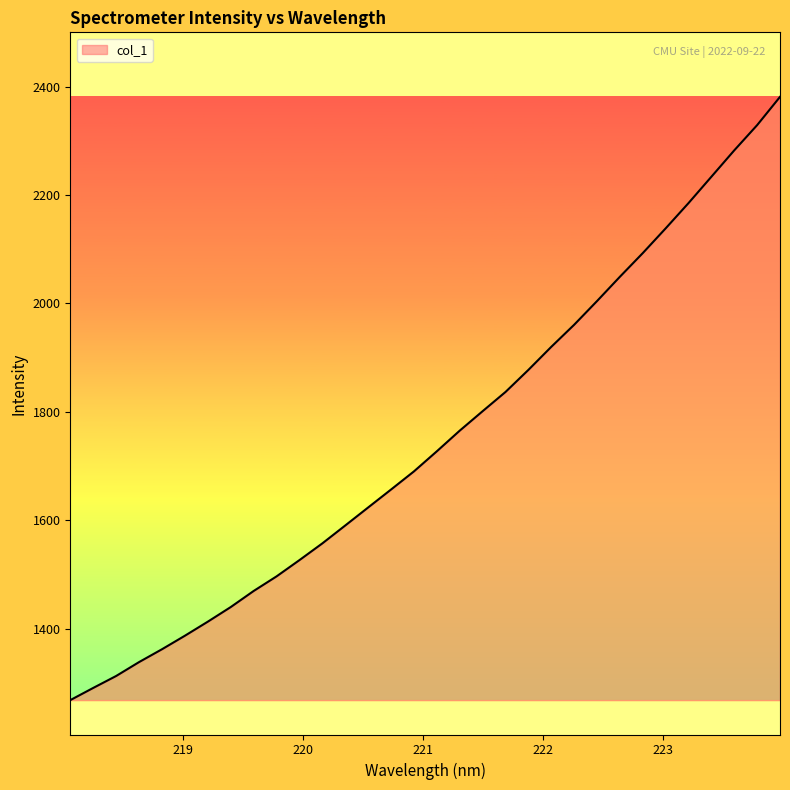

What is the smallest value displayed?

1268.1